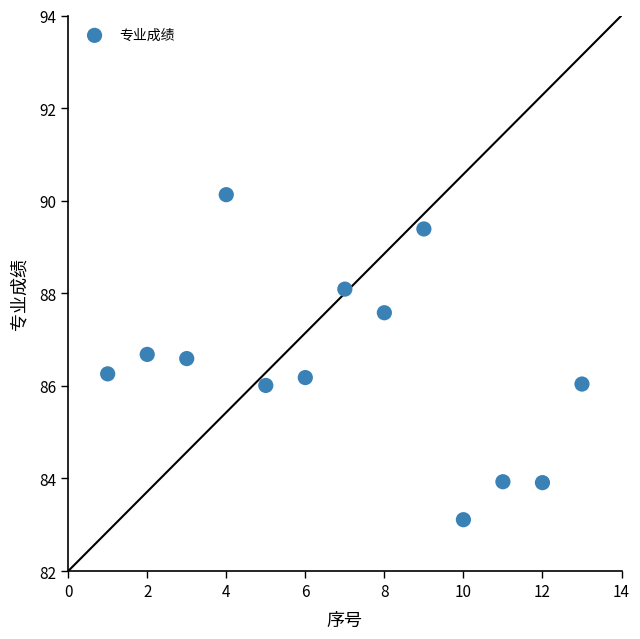

What is the range of Y values (max minus min)?

7.0